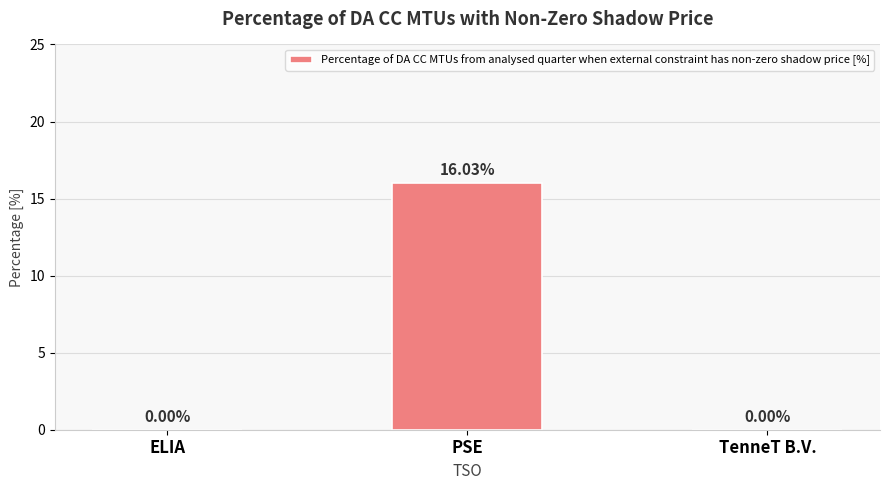

How many distinct data groups are displayed?

1